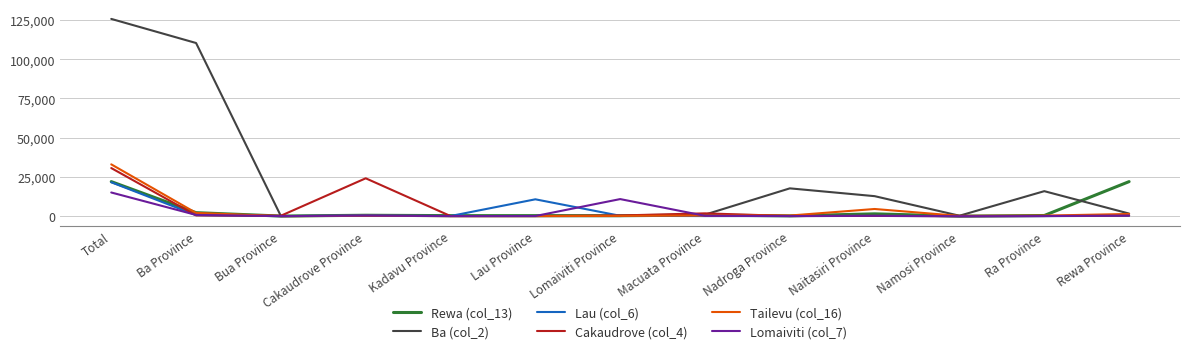

The Ba (col_2) series shows 18838 at Naitasiri Province. True or false?

False